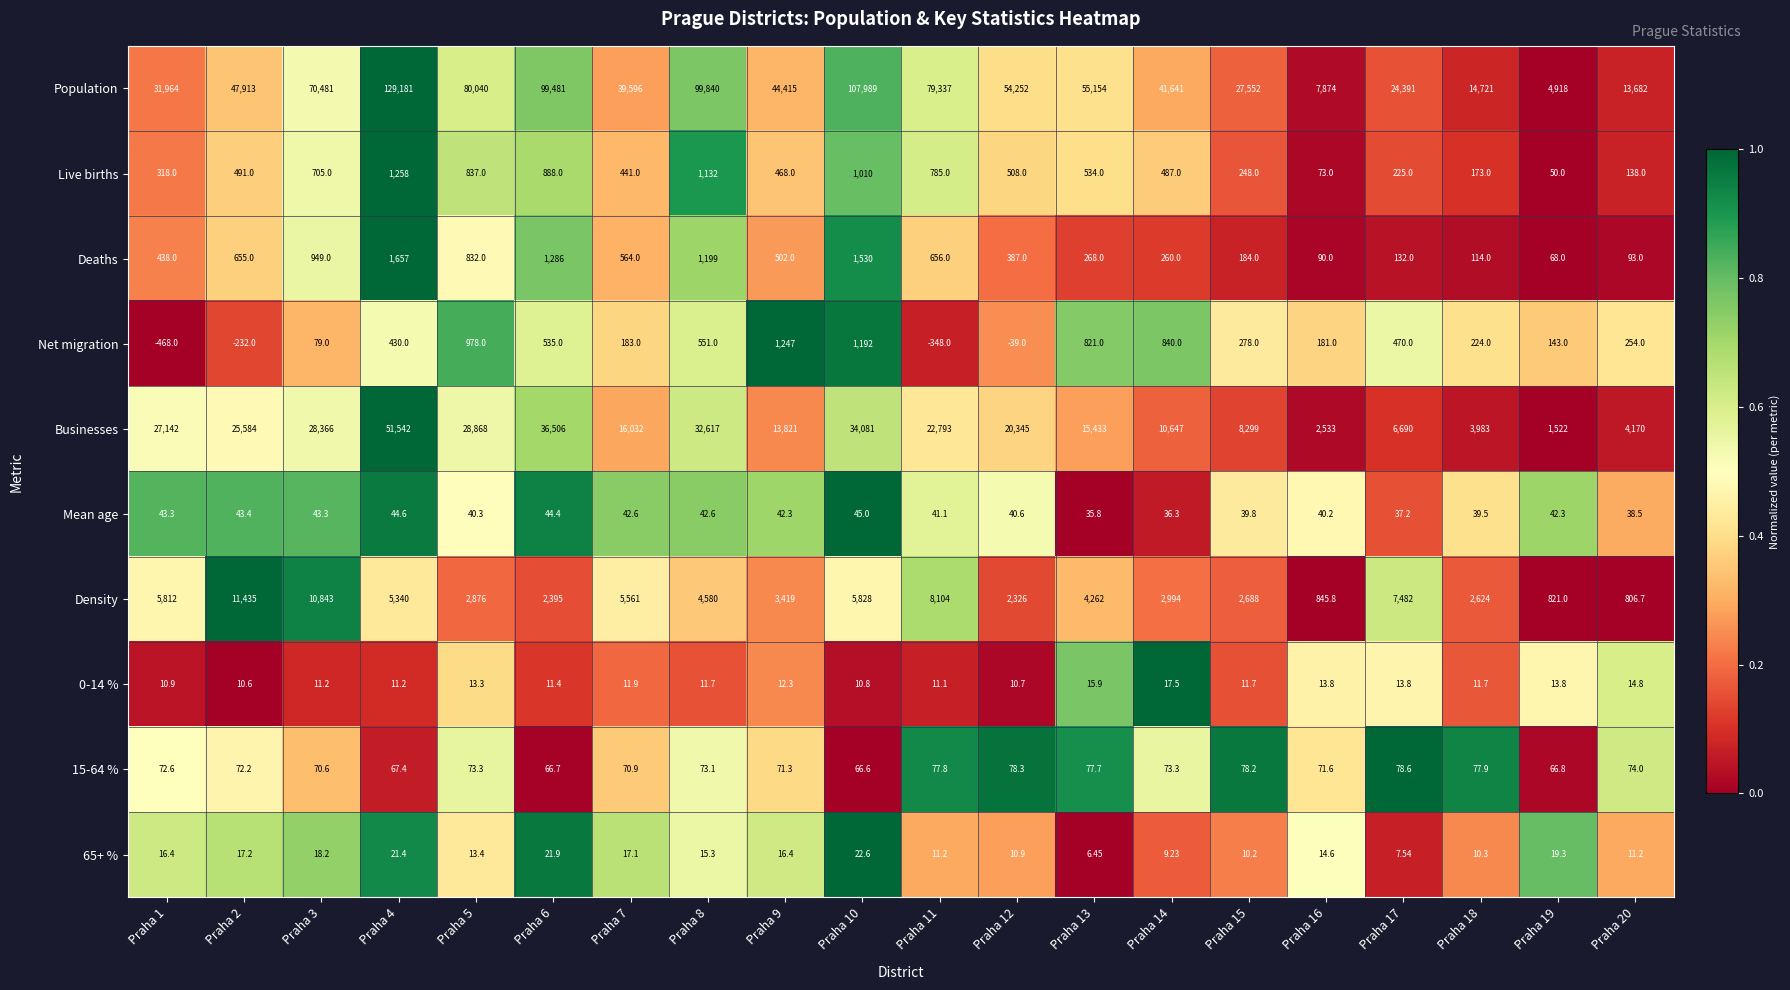

At which category does the chart reach its minimum across all series?

Praha 1